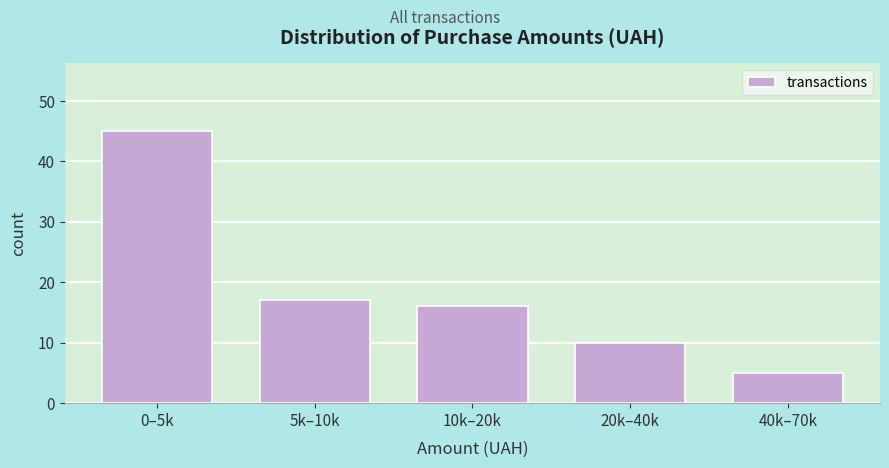

Reading right to left, list all the values displayed in this chart.

5	10	16	17	45